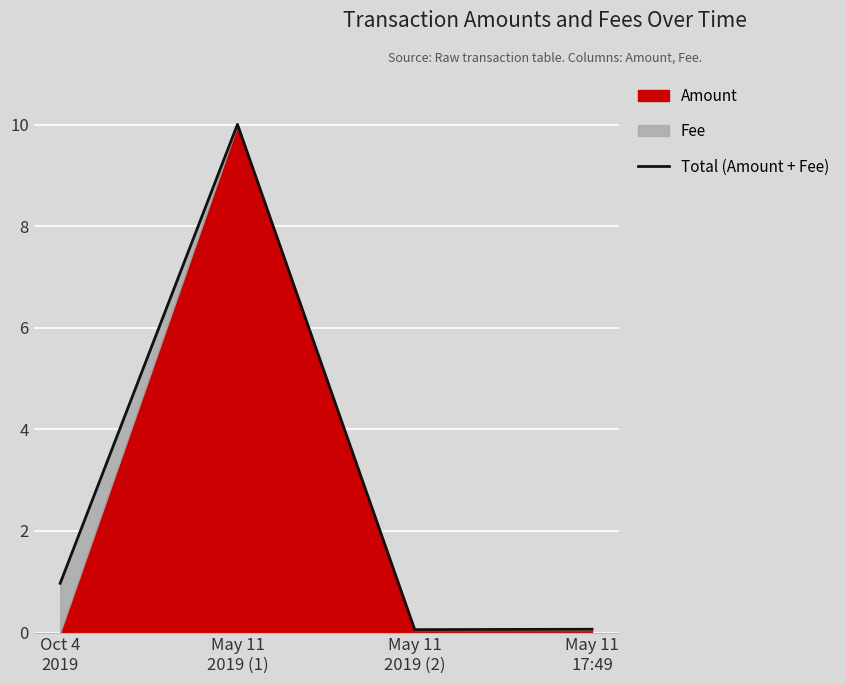

What is the label of the 2nd point from the left?

May 11
2019 (1)